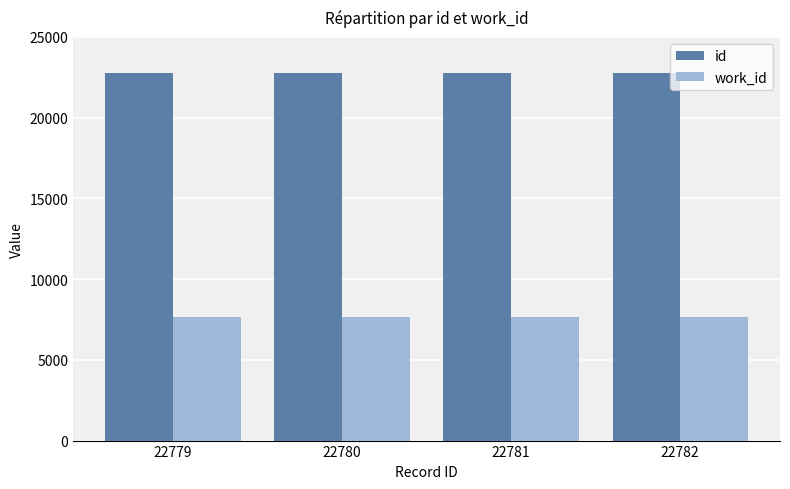

Are the bars horizontal?

No